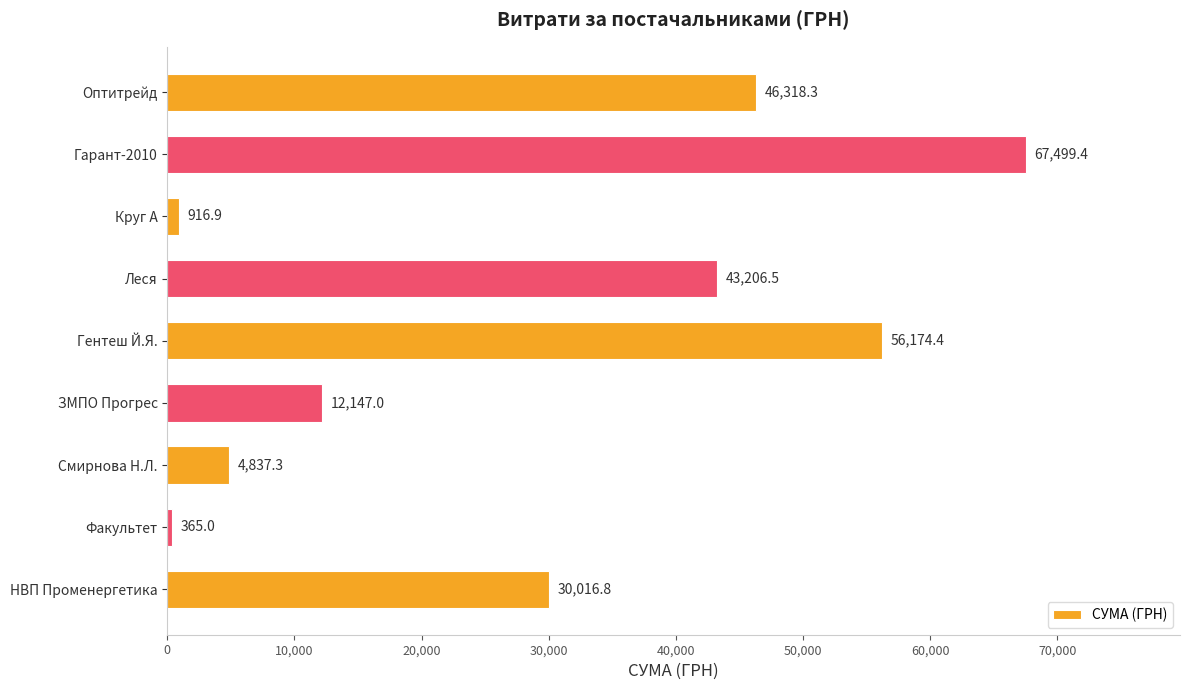

What is the maximum value shown in the chart?

67499.4